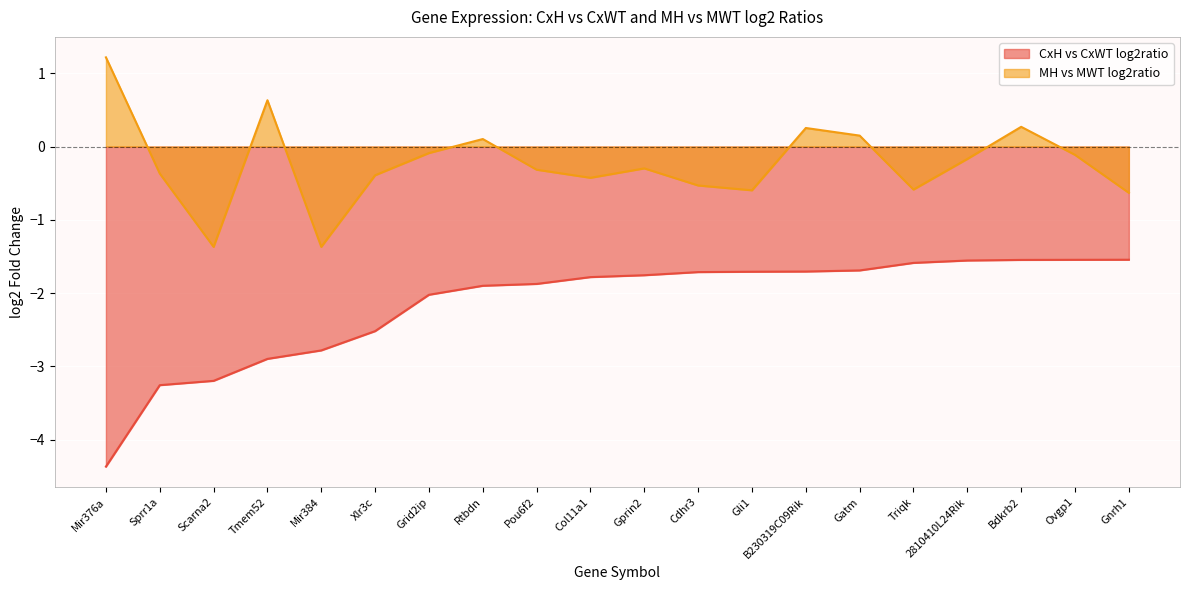

At which category is the sum across all series the highest?

Bdkrb2